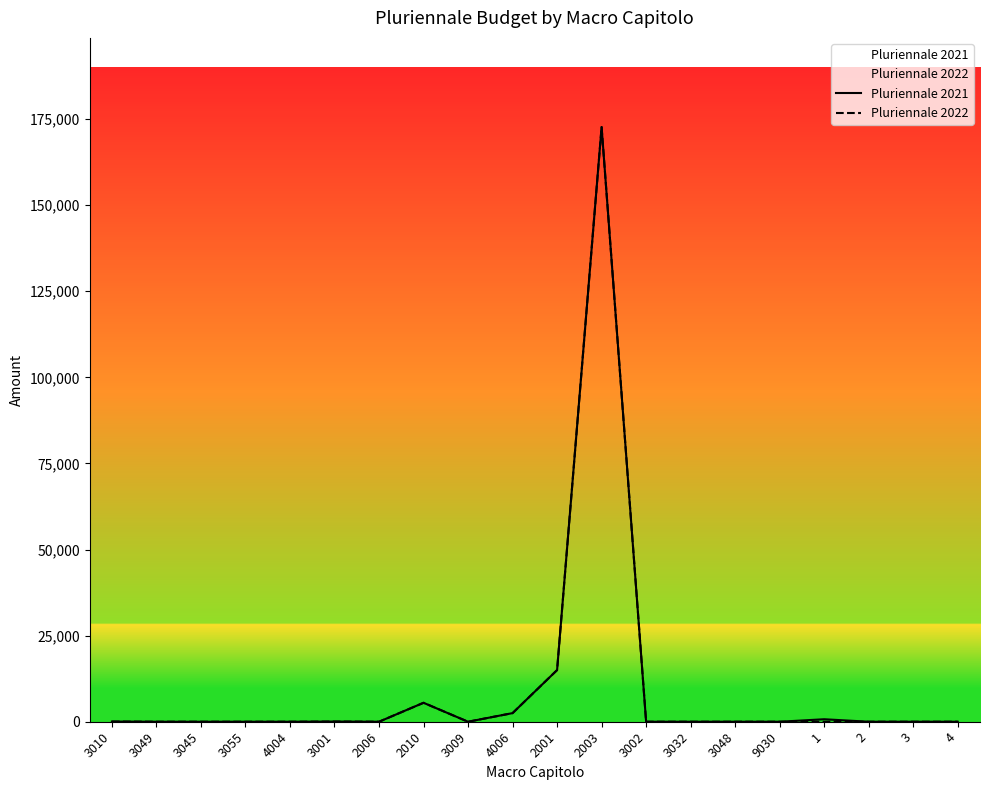

Rank the series by their average value, from lowest to highest.

Pluriennale 2022, Pluriennale 2021